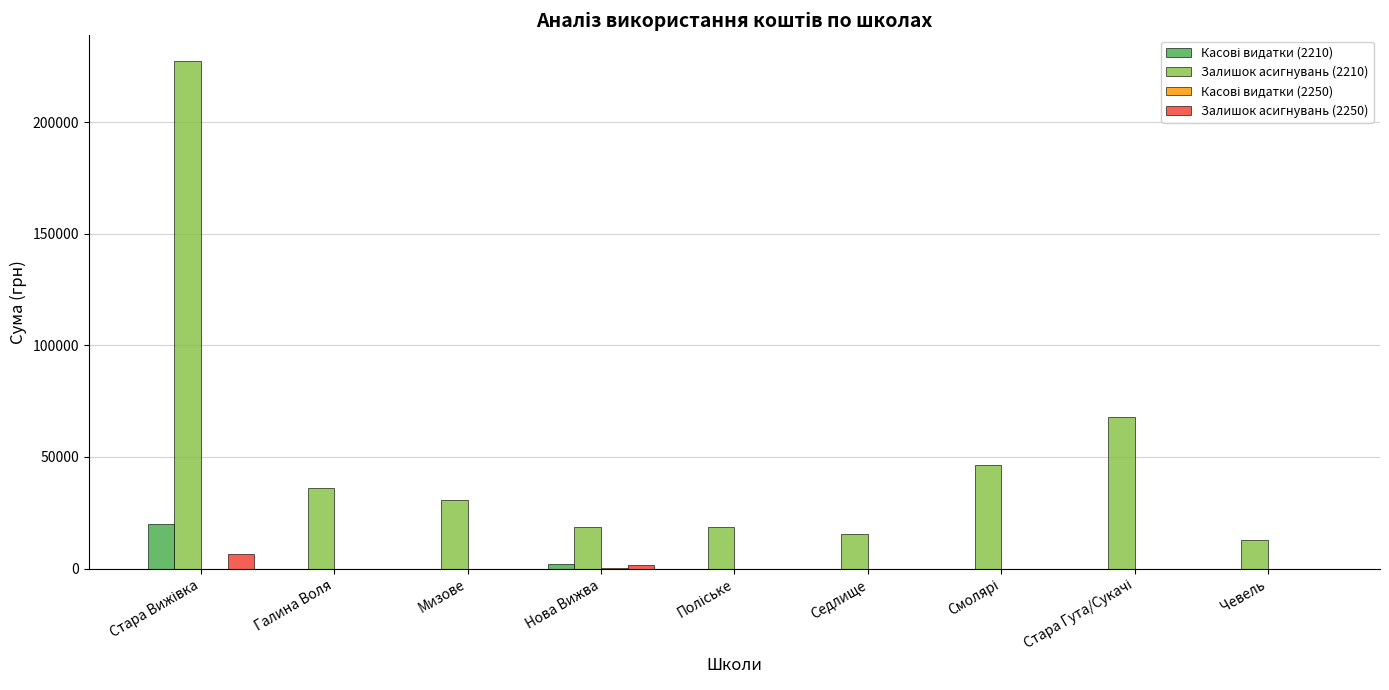

The value of Залишок асигнувань (2210) at Нова Вижва is 18510. True or false?

True